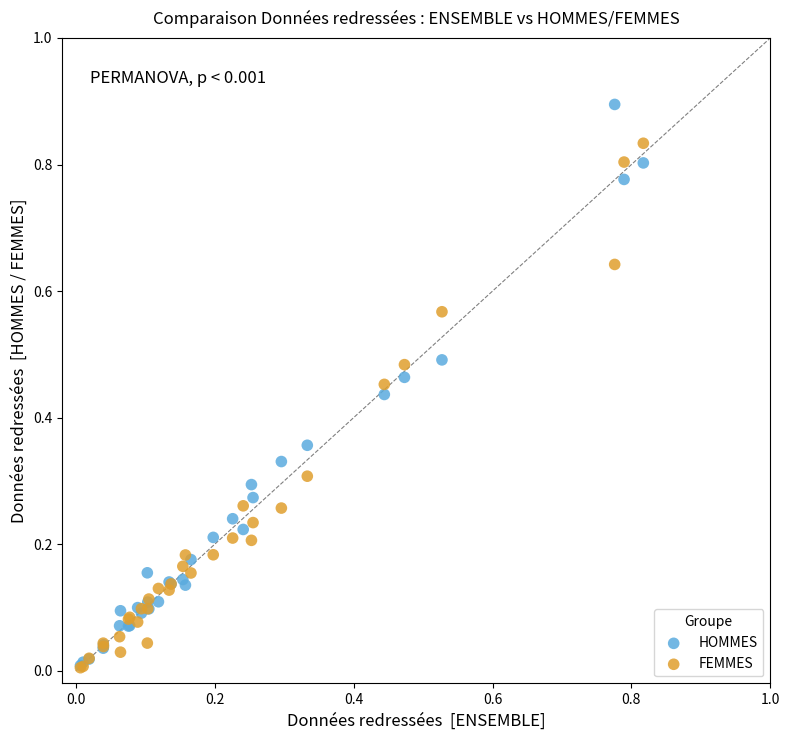

What are all the series names shown in the legend?

HOMMES, FEMMES